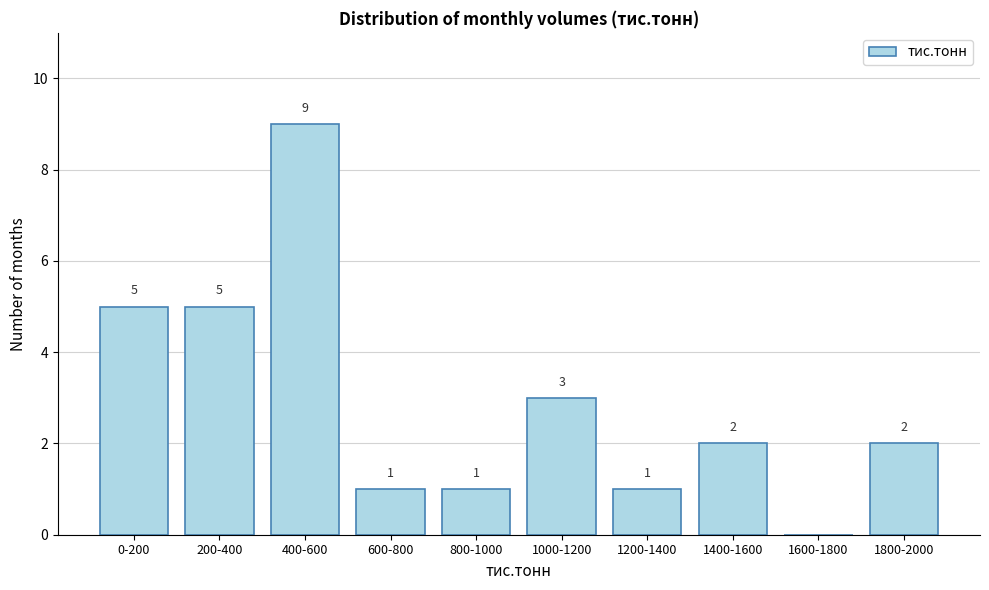

Reading left to right, extract all data points from this chart.

0-200=5	200-400=5	400-600=9	600-800=1	800-1000=1	1000-1200=3	1200-1400=1	1400-1600=2	1600-1800=0	1800-2000=2